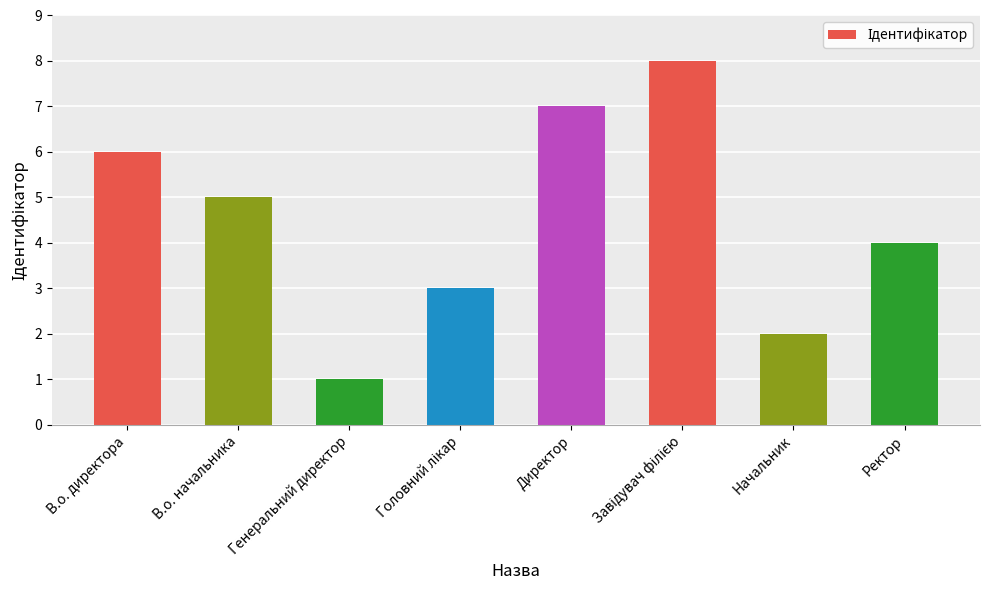

Which category has the lowest value across all series?

Генеральний директор